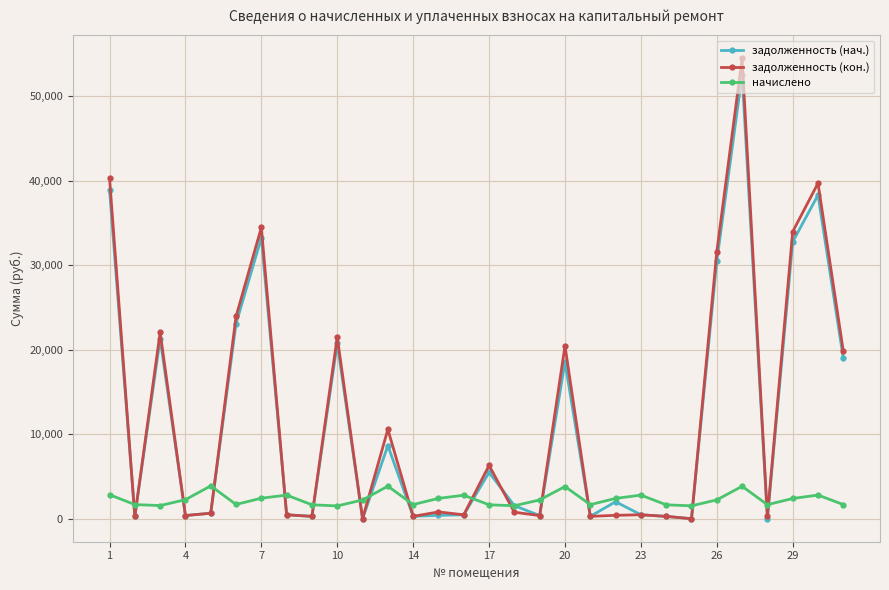

What is the sum of all начислено values?

69050.9